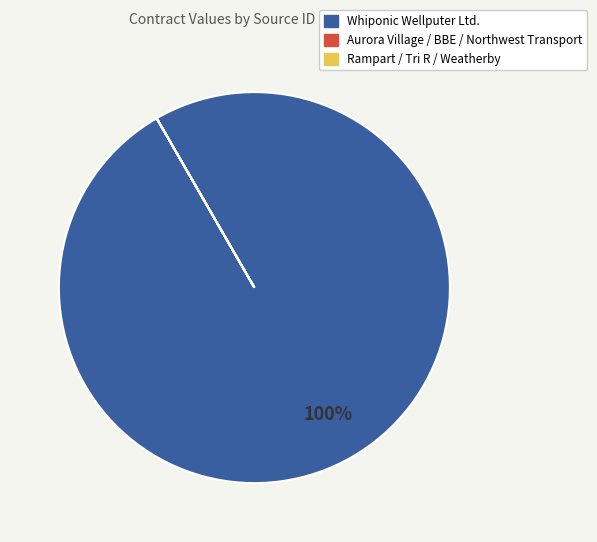

Is there a majority slice in this chart?

Yes